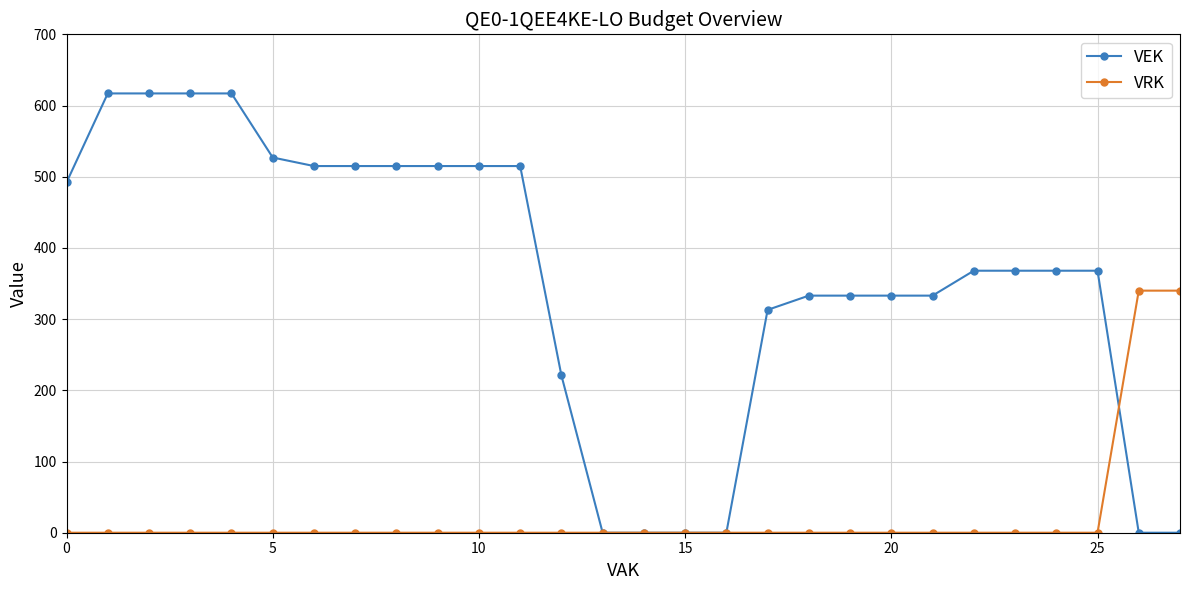

Which series has the largest total across all categories?

VEK